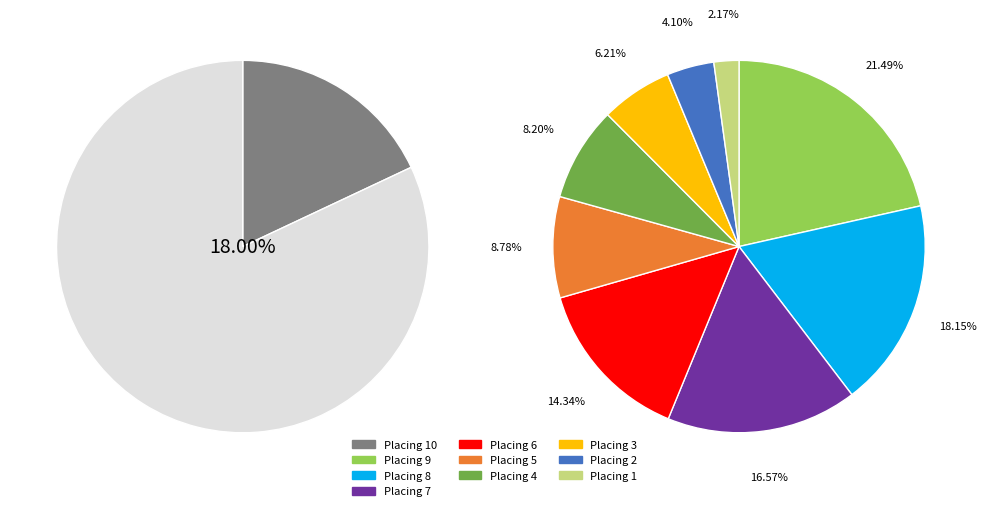

To the nearest percent, what is the combined percentage of 1 and 10?

20%